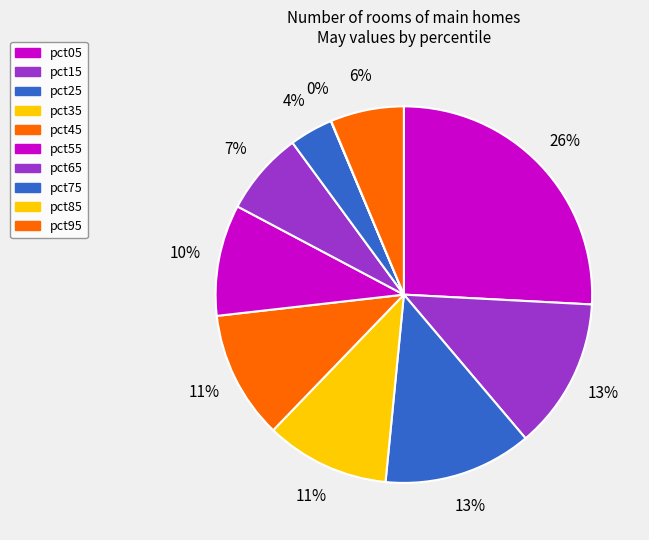

What percentage is the pct65 slice, to the nearest percent?

7%